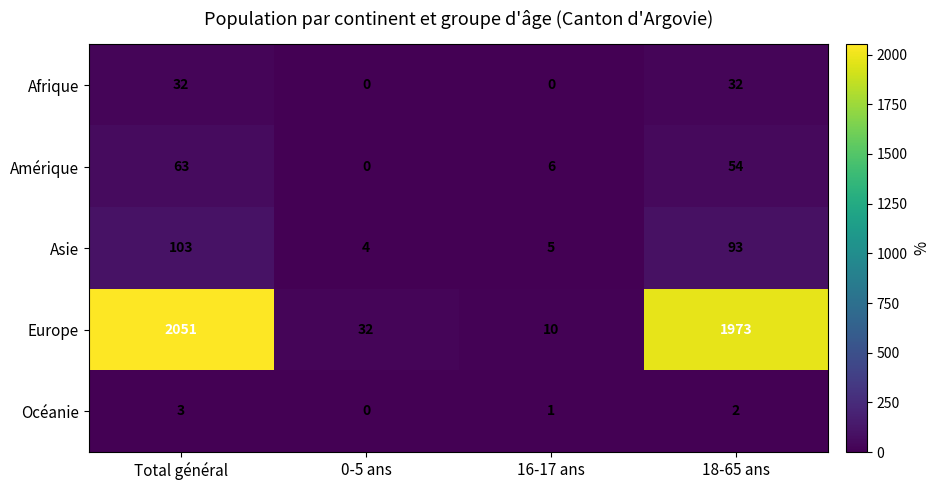

Rank the categories by Asie value from highest to lowest.

Total général, 18-65 ans, 16-17 ans, 0-5 ans